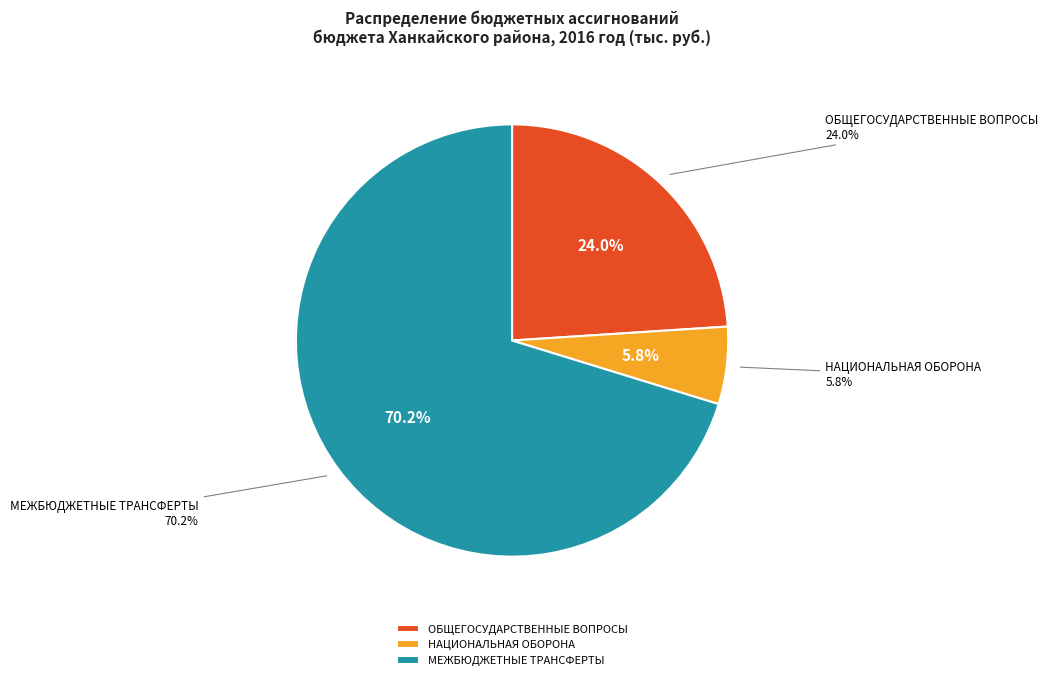

What percentage is NOT represented by МЕЖБЮДЖЕТНЫЕ ТРАНСФЕРТЫ?

29.8%